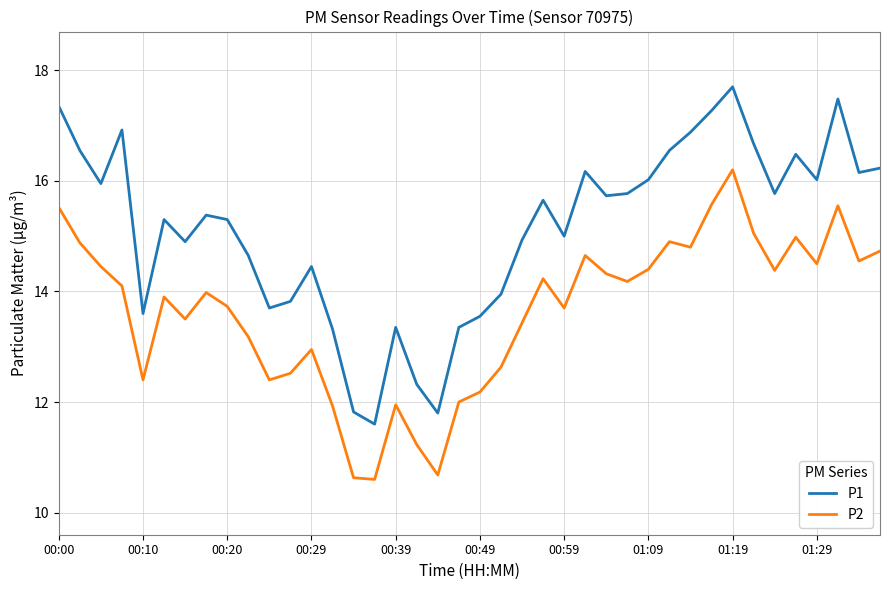

Which series has the widest spread of values?

P1